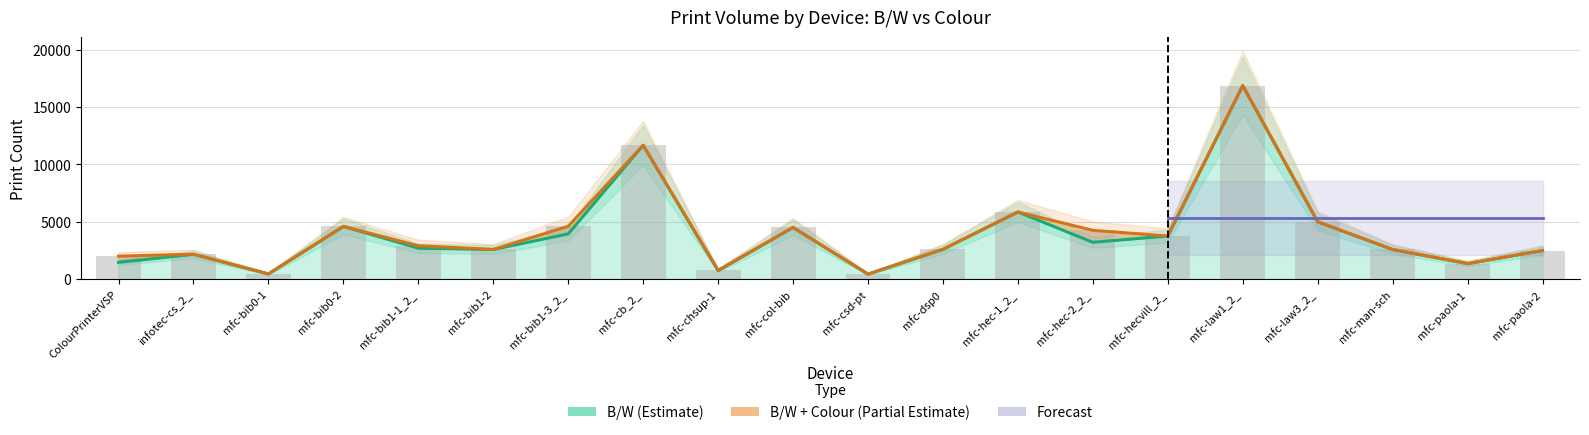

The chart shows a value of 974 at mfc-hec-2_2_. True or false?

False